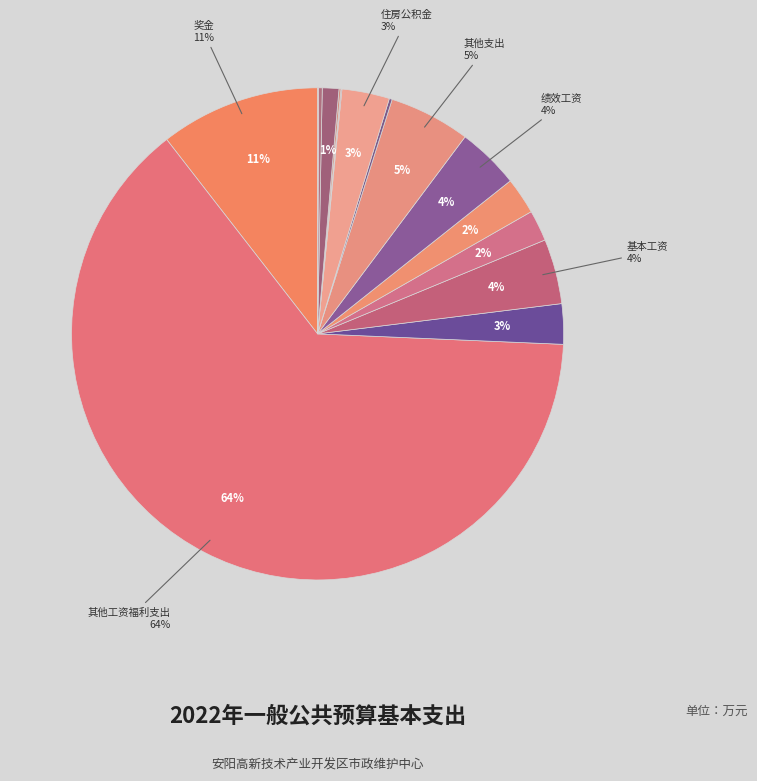

To the nearest percent, what percentage of the pie is 机关事业单位基本养老保险缴费?

2%